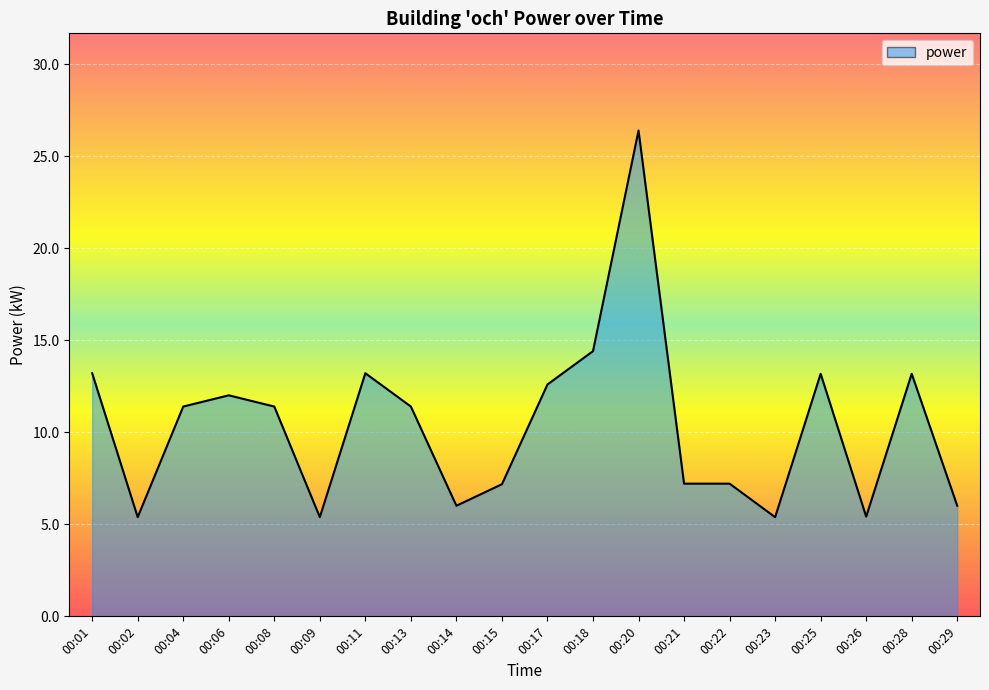

How many lines are shown in the chart?

1